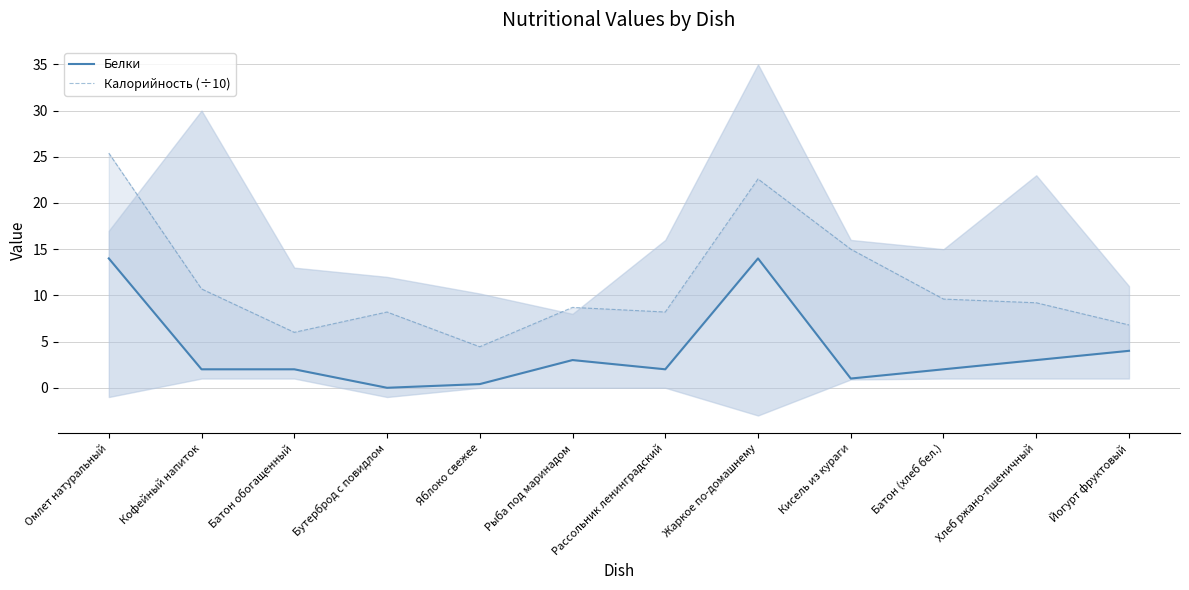

At which label is Калорийность (÷10) closest to 14?

Кисель из кураги